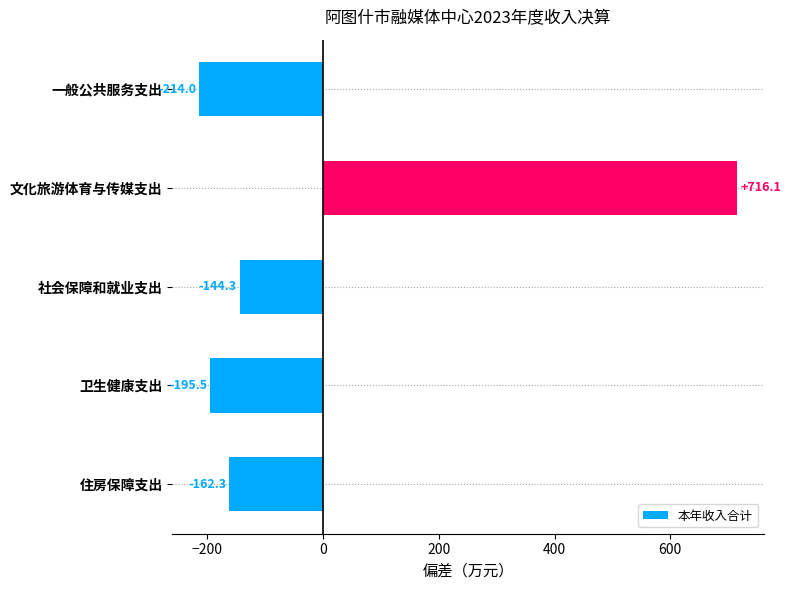

Which label corresponds to the smallest value in the chart?

一般公共服务支出